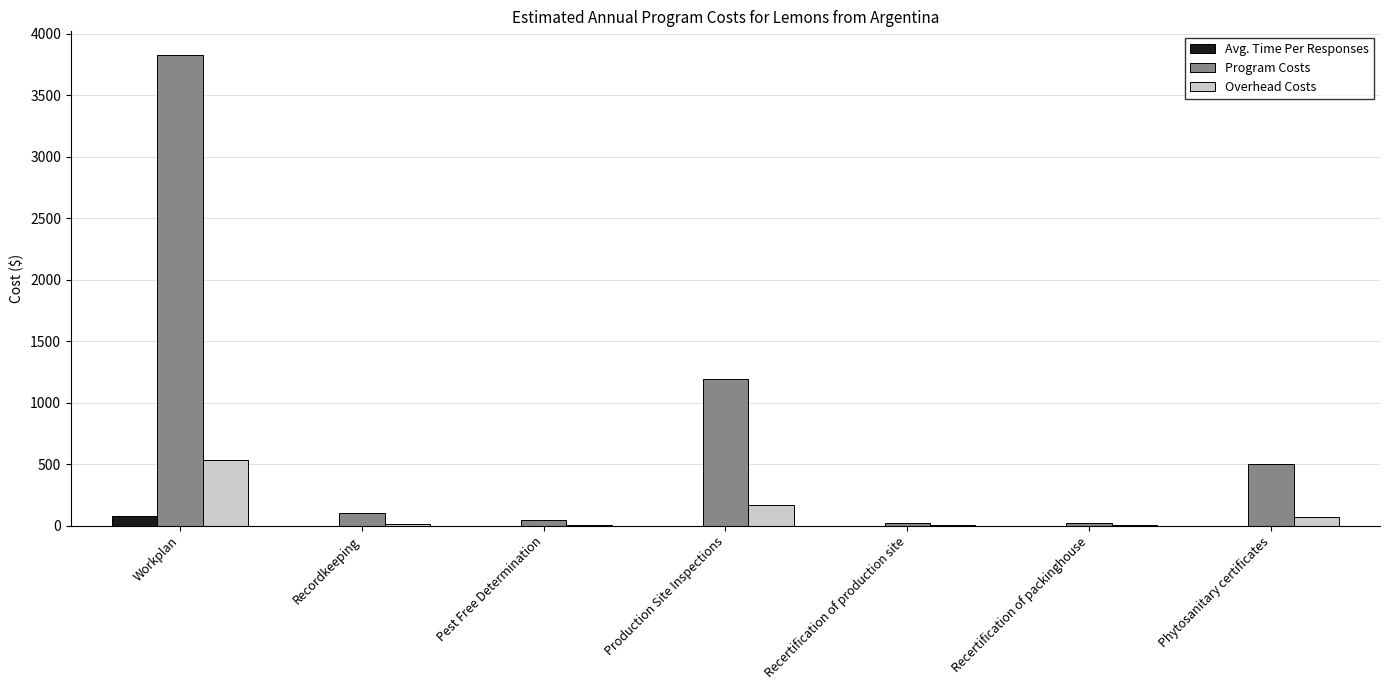

At which category is the sum across all series the highest?

Workplan